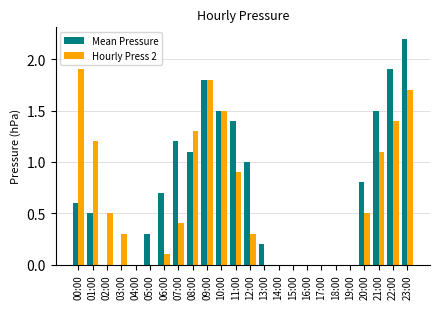

At which label does Hourly Press 2 reach its peak?

00:00